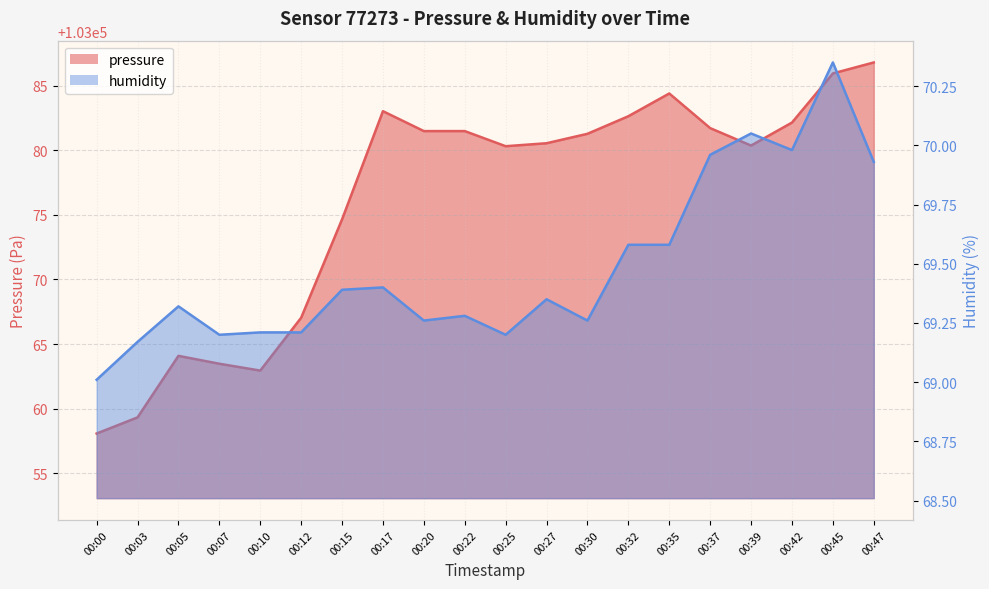

Which series has the largest total across all categories?

pressure